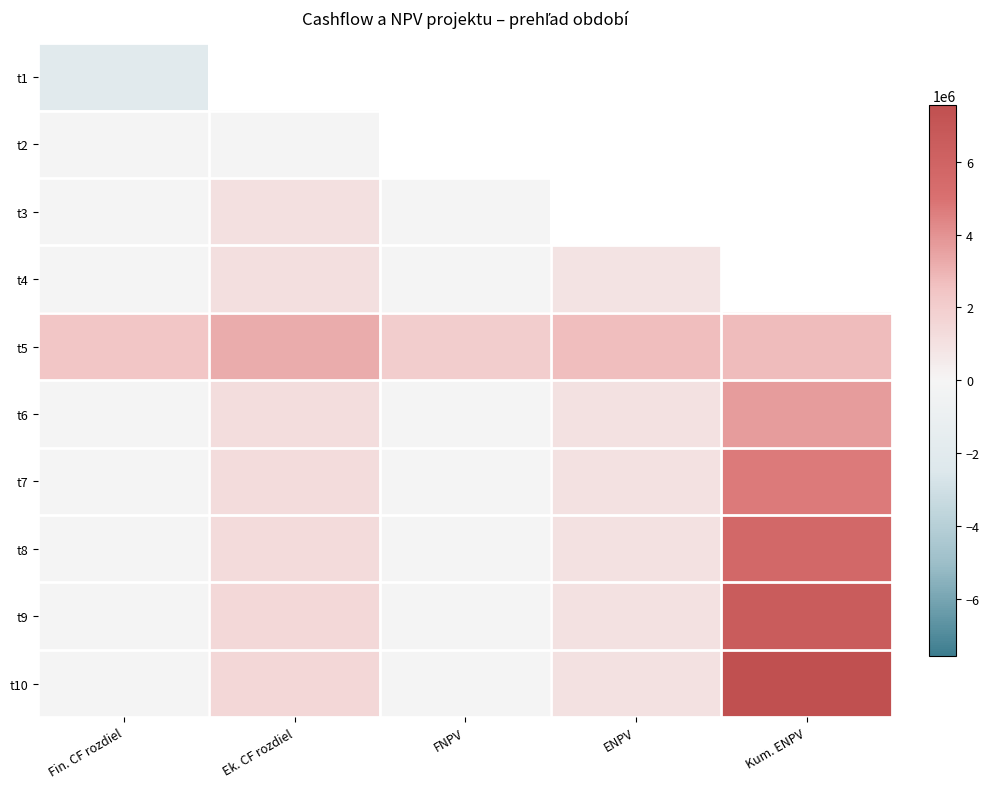

Where is t6 nearest to the value 1799950?

Ek. CF rozdiel